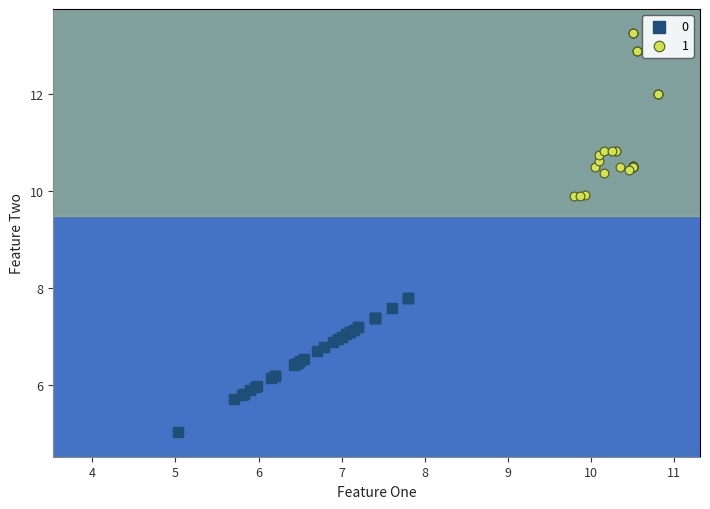

Which series reaches the minimum Y coordinate?

0